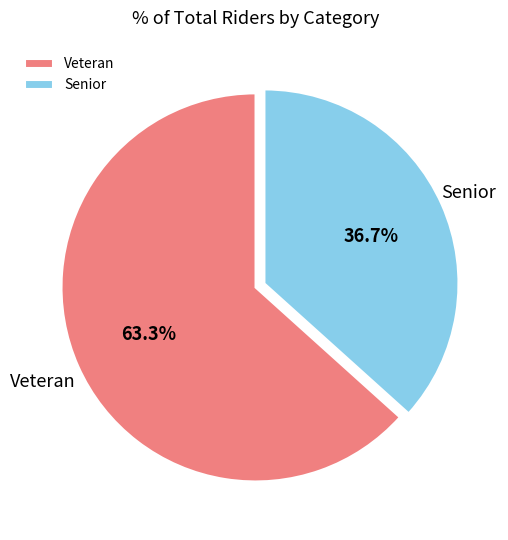

Between Veteran and Senior, which is larger?

Veteran